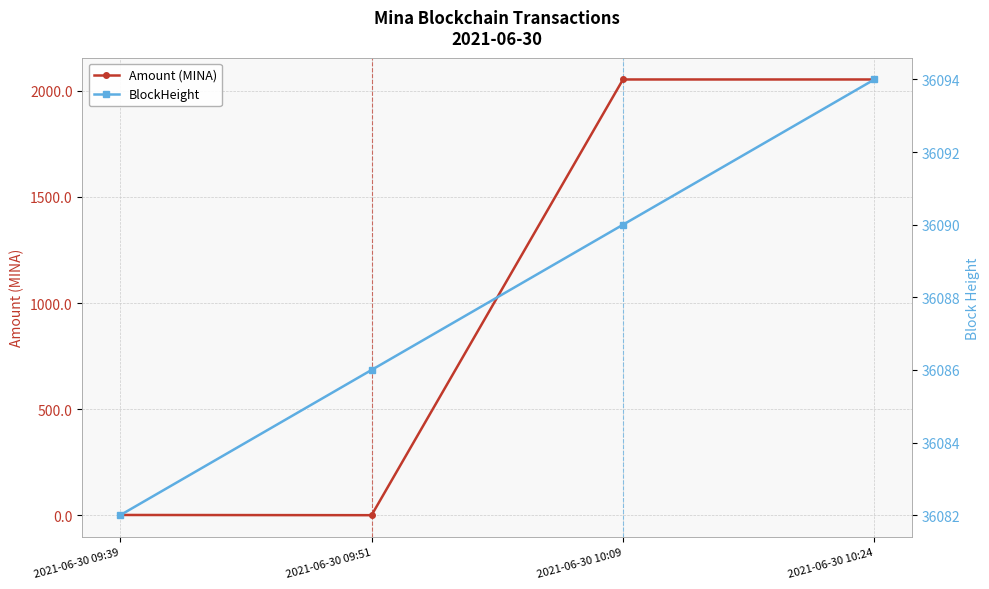

What is the value of the Amount (MINA) point at the 4th from the left?

2053.4